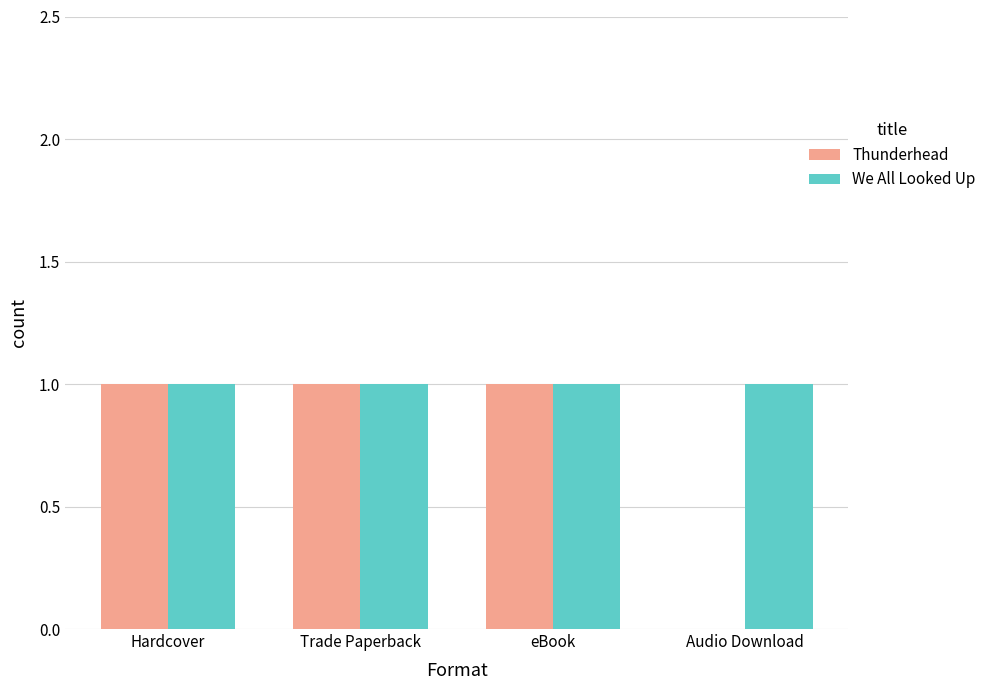

Which series has the largest total across all categories?

We All Looked Up